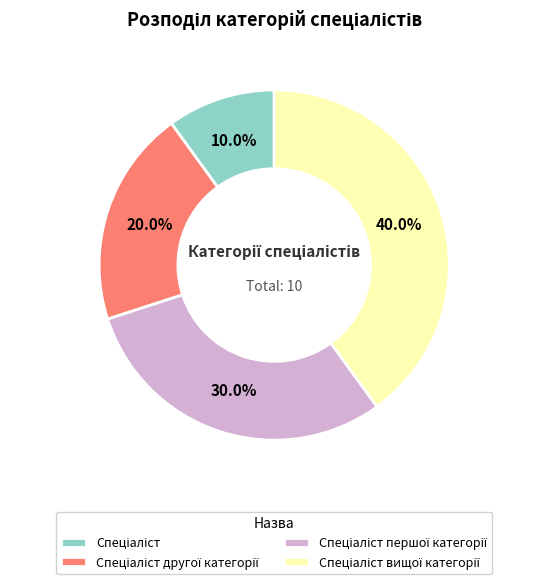

To the nearest percent, what is the average slice percentage?

25%